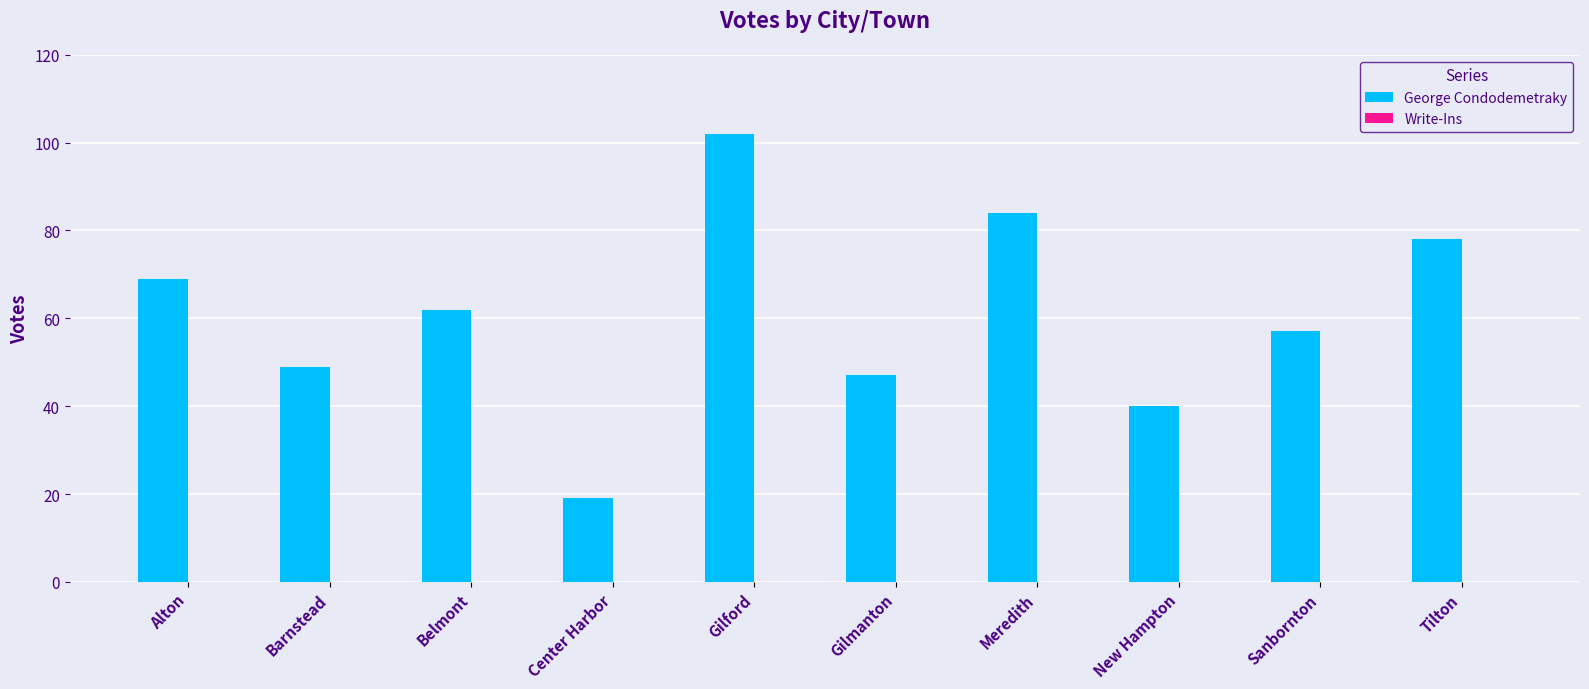

Is it true that the value at Gilmanton is 62?

False